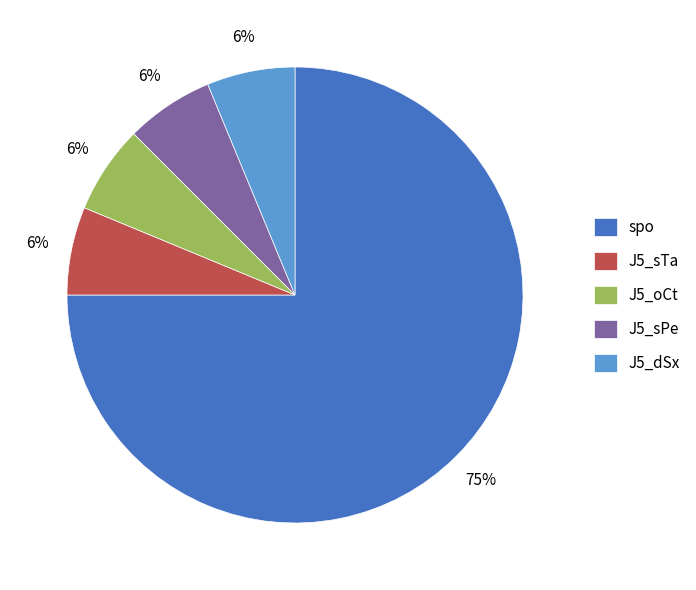

To the nearest percent, what percentage of the pie is J5_sPe?

6%